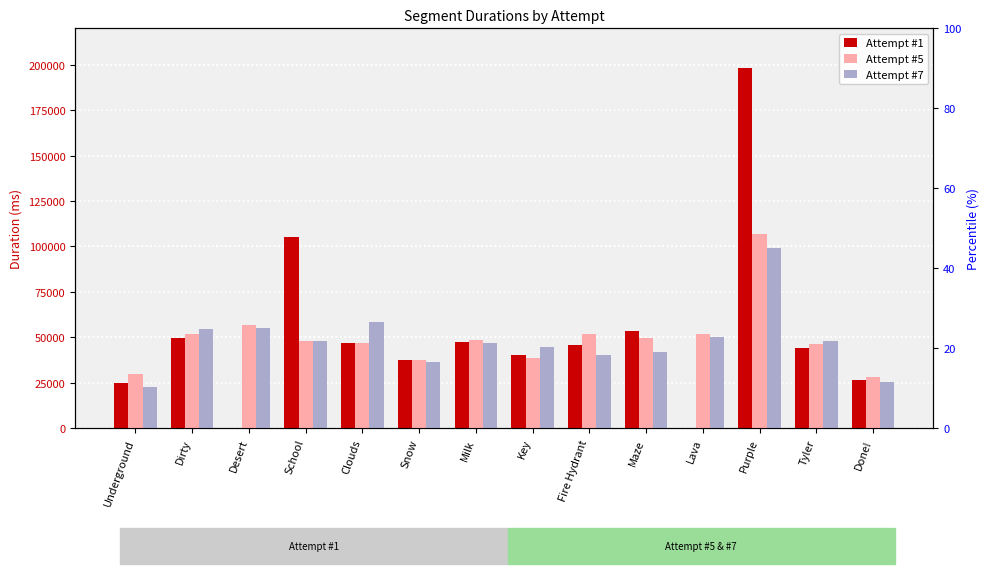

What is the label of the 1st bar from the left?

Underground